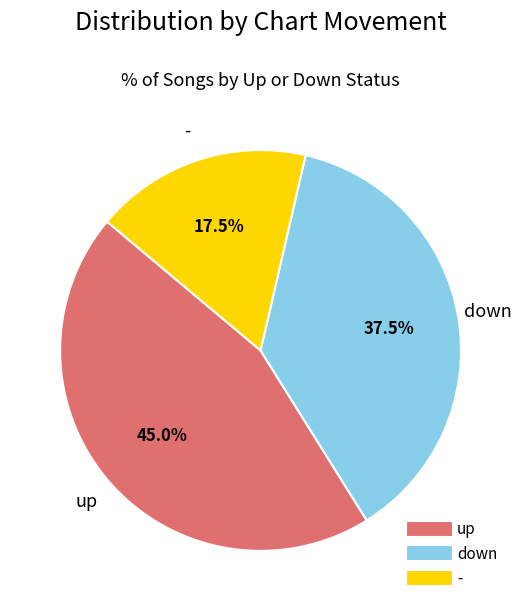

Which has a higher value, - or down?

down